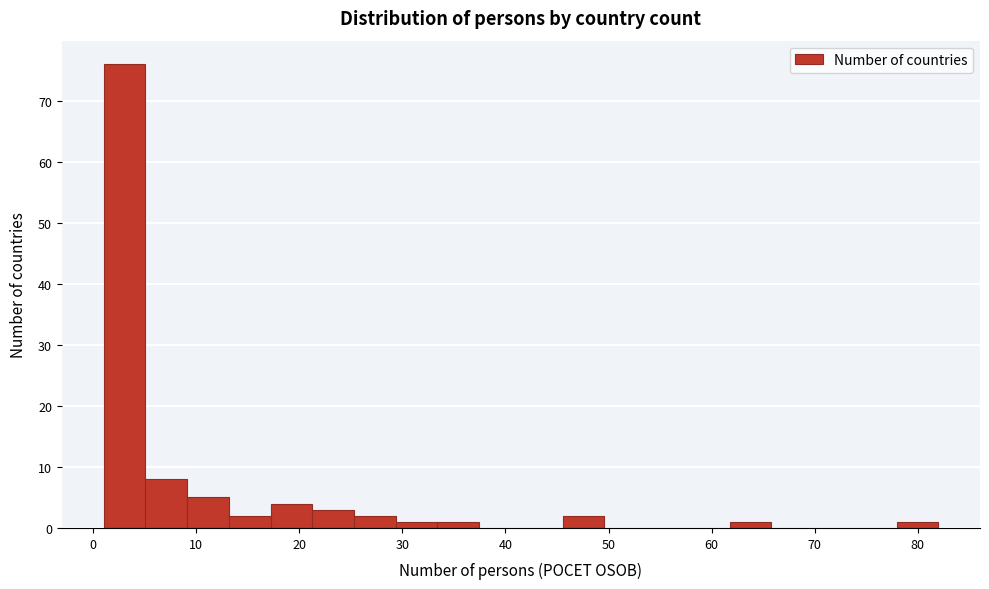

Over which range of the x-axis is the bar tallest?

1 to 5